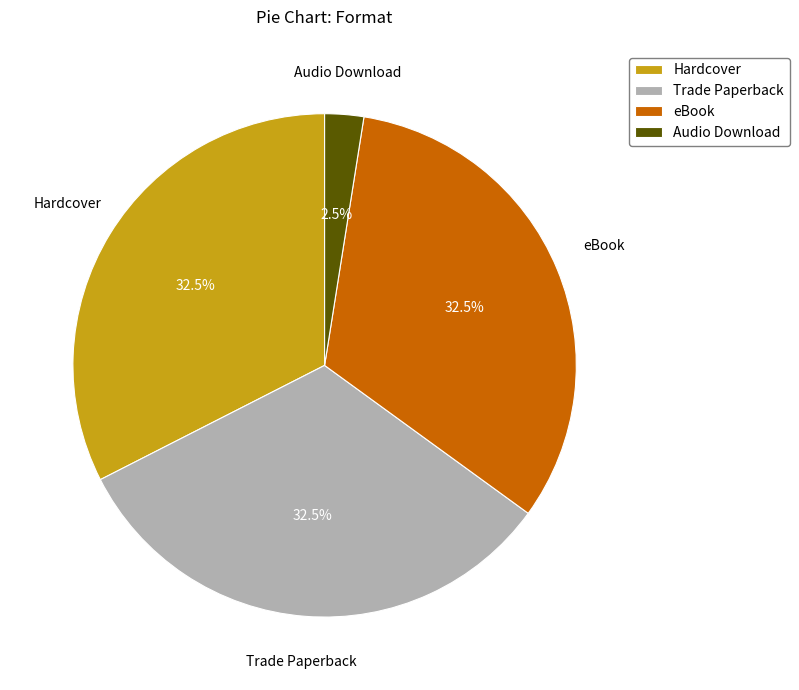

What is the smallest slice in the pie chart?

Audio Download